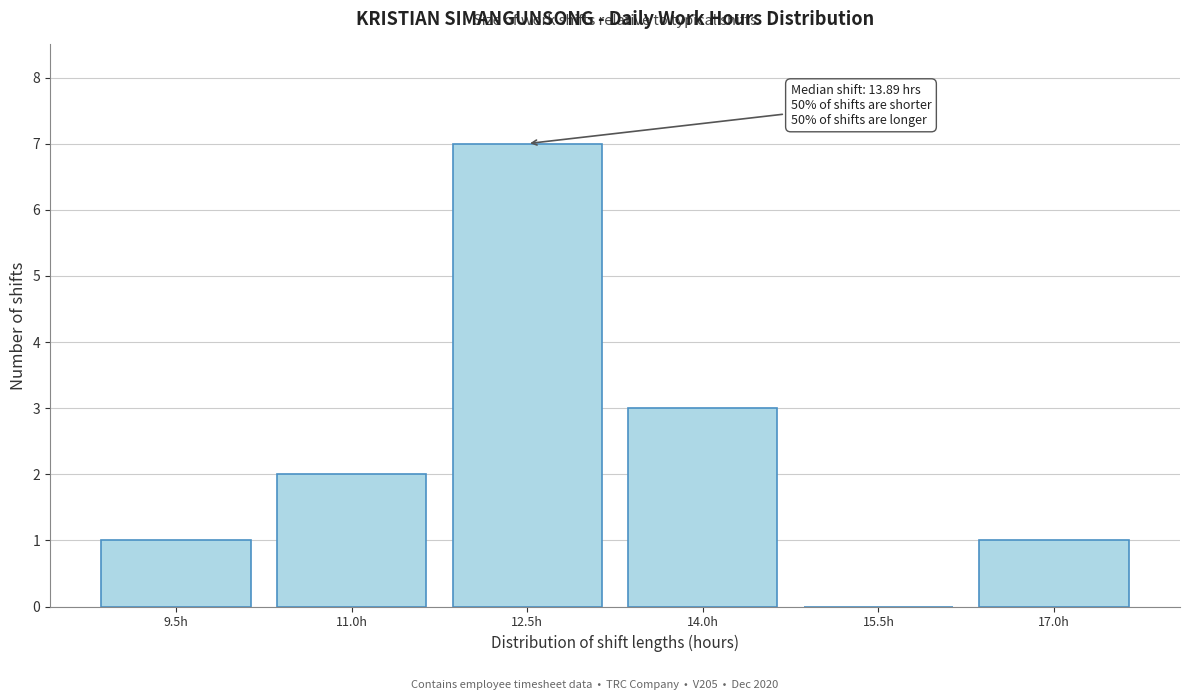

Reading right to left, list all the values displayed in this chart.

17.0h=1	15.5h=0	14.0h=3	12.5h=7	11.0h=2	9.5h=1